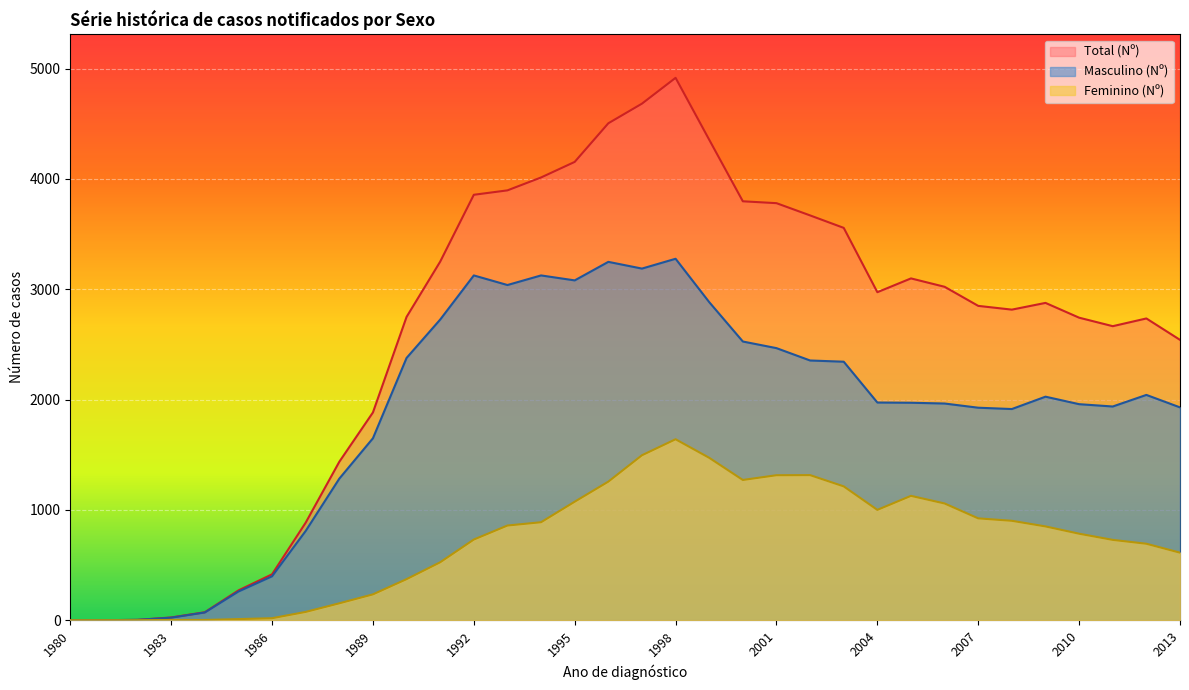

What is the sum of all Masculino (Nº) values?

63889